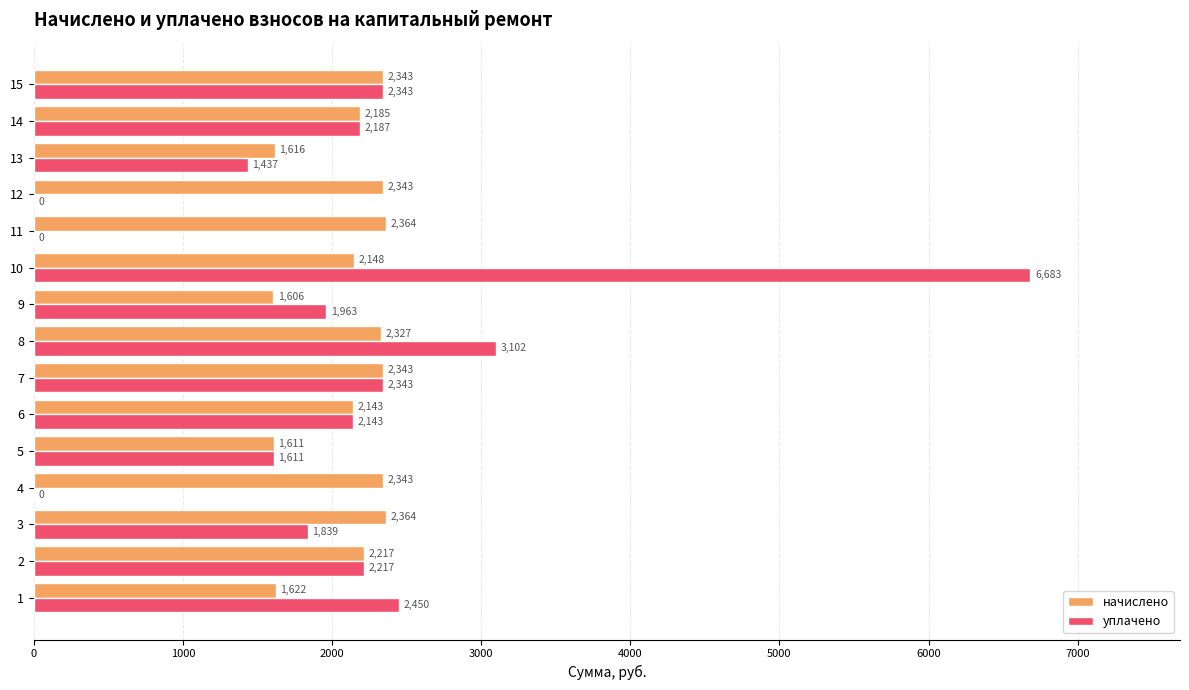

Which series has the largest range (max minus min)?

уплачено